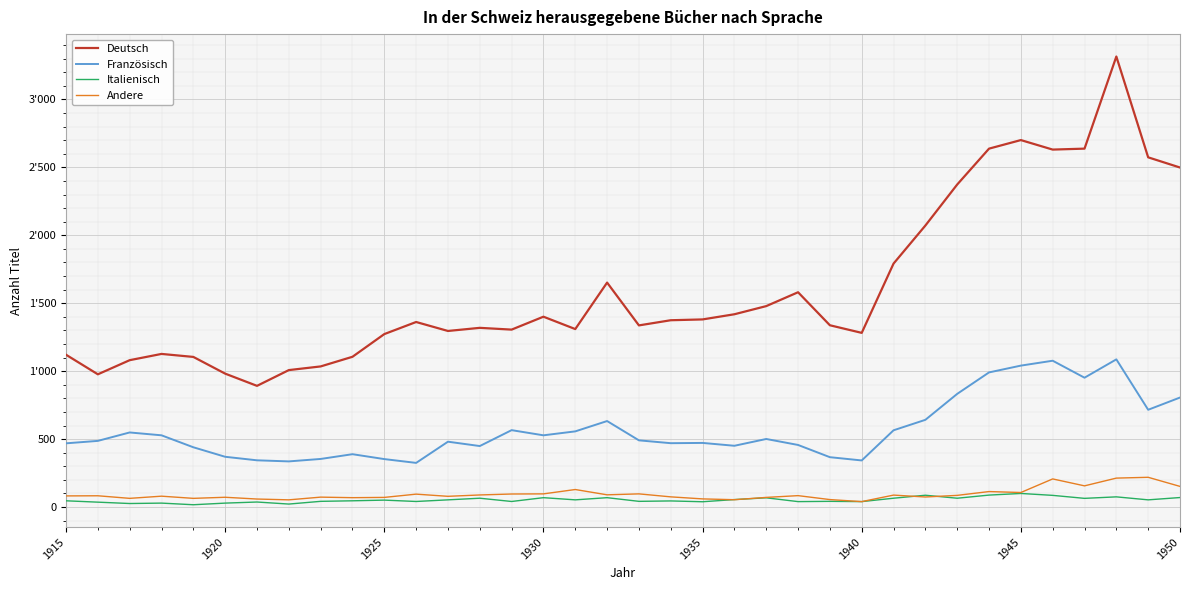

Is this an area chart (filled region under the line)?

No